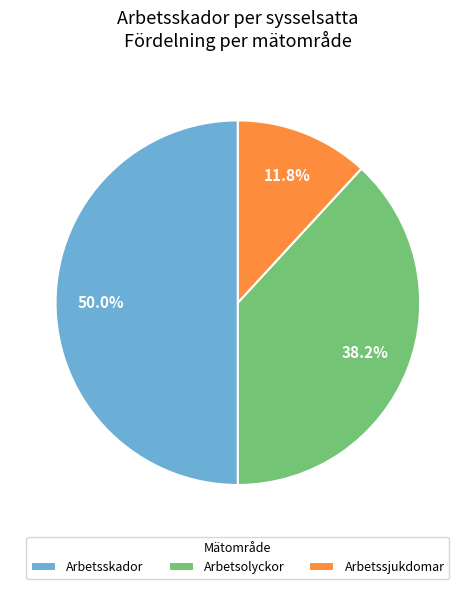

What percentage is NOT represented by Arbetsskador?

50.0%